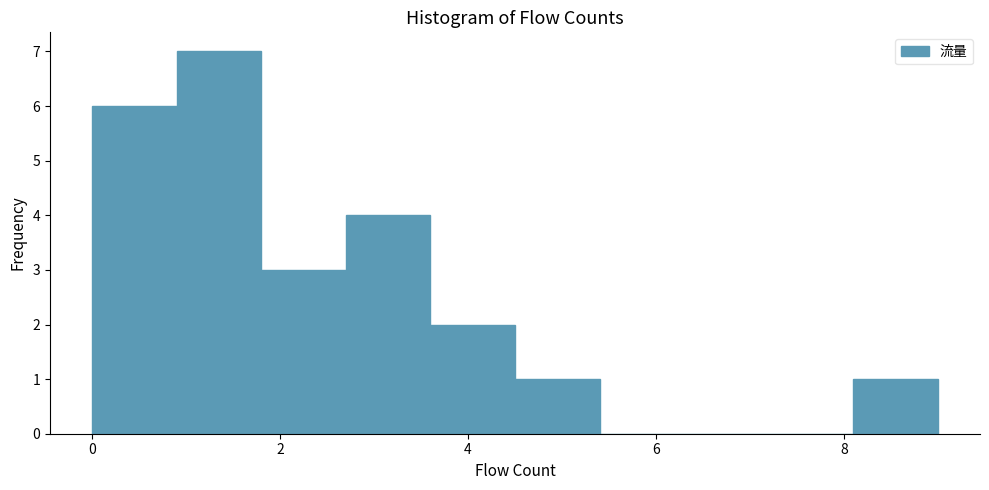

What is the height of the bar covering 0.9 to 1.8 on the x-axis? Neither the bar edges nor the heights are printed on the chart, so give them approximately, as read against the axes.

7